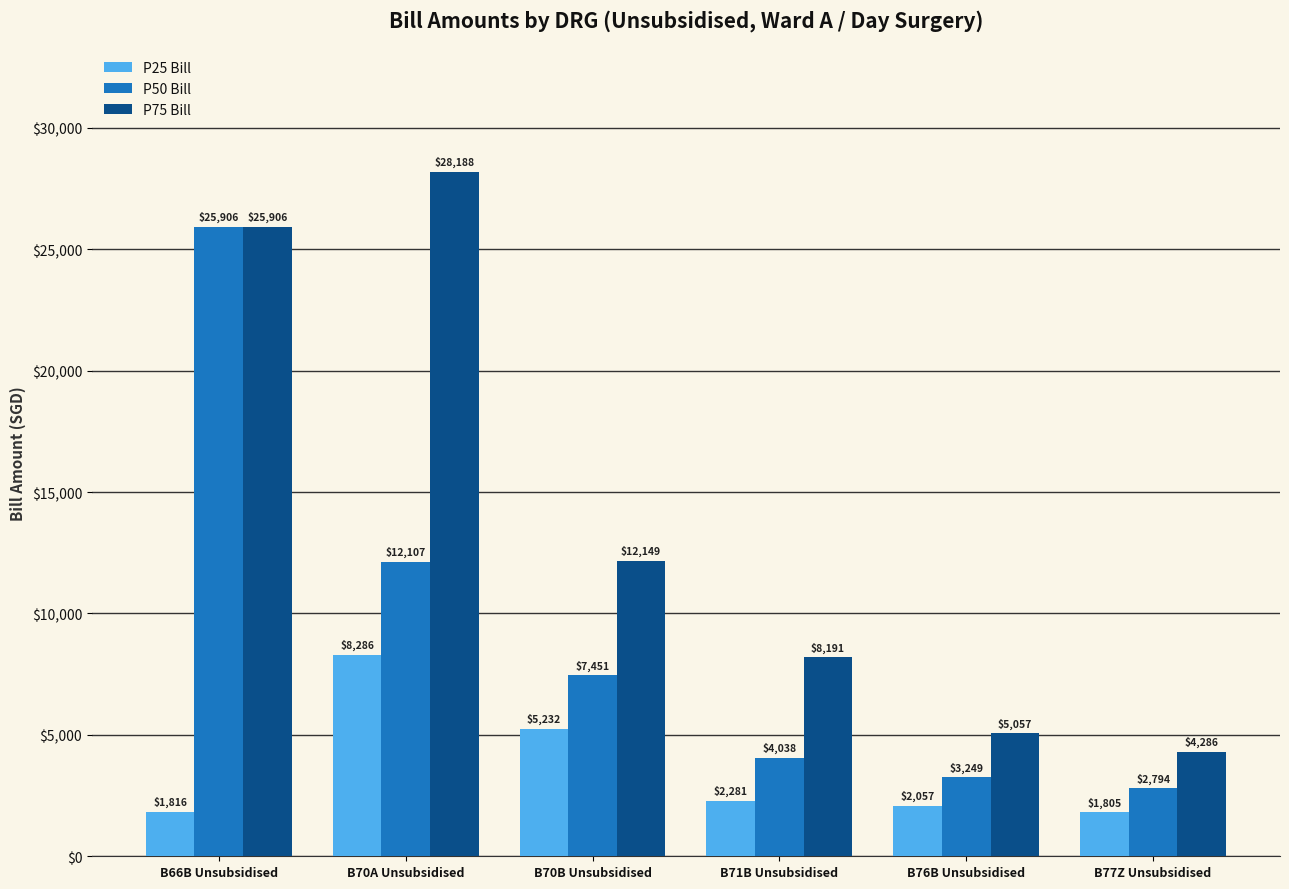

Between B66B Unsubsidised and B76B Unsubsidised, which series saw the biggest shift?

P50 Bill